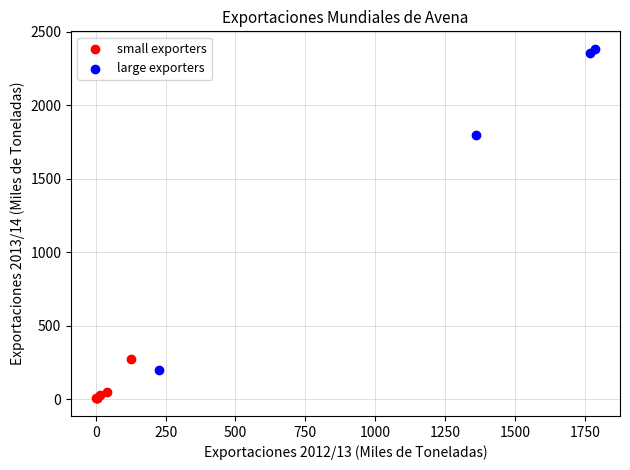

Which series has the widest spread of Y values?

large exporters